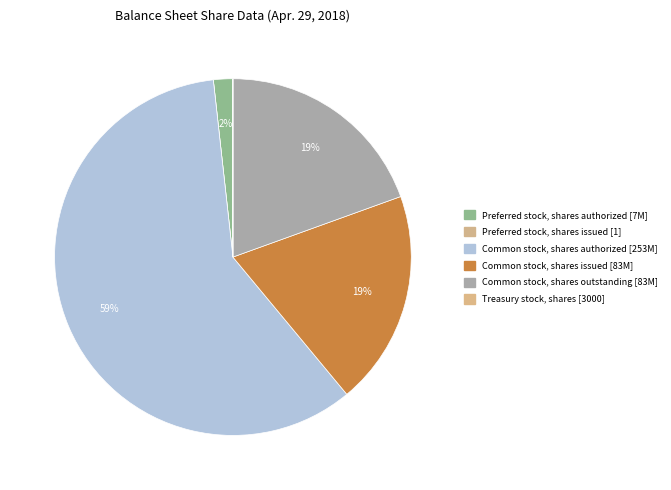

The Common stock, shares outstanding slice represents 14% of the pie. True or false?

False